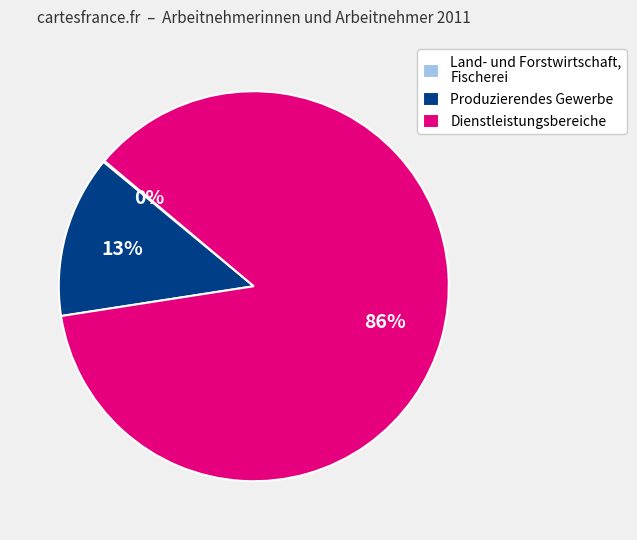

Does any single category account for the majority?

Yes